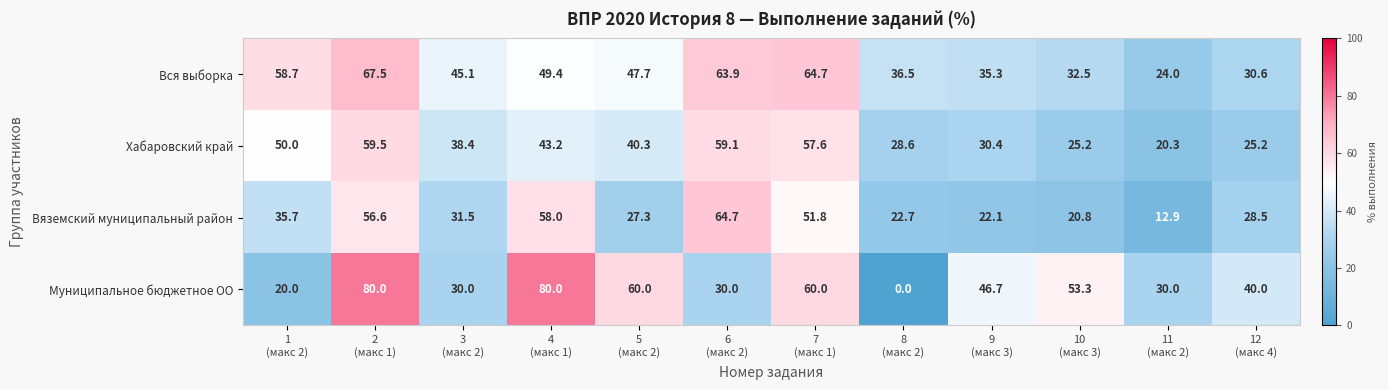

What is the sum of all Хабаровский край values?

477.8